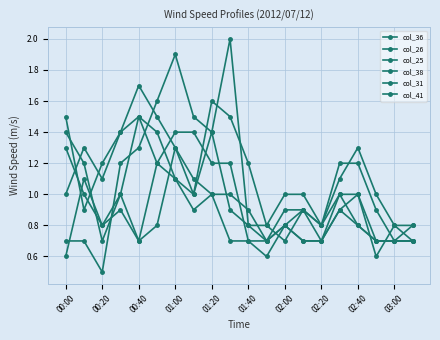

What is the difference between the maximum and minimum values in the col_25 series?

0.8